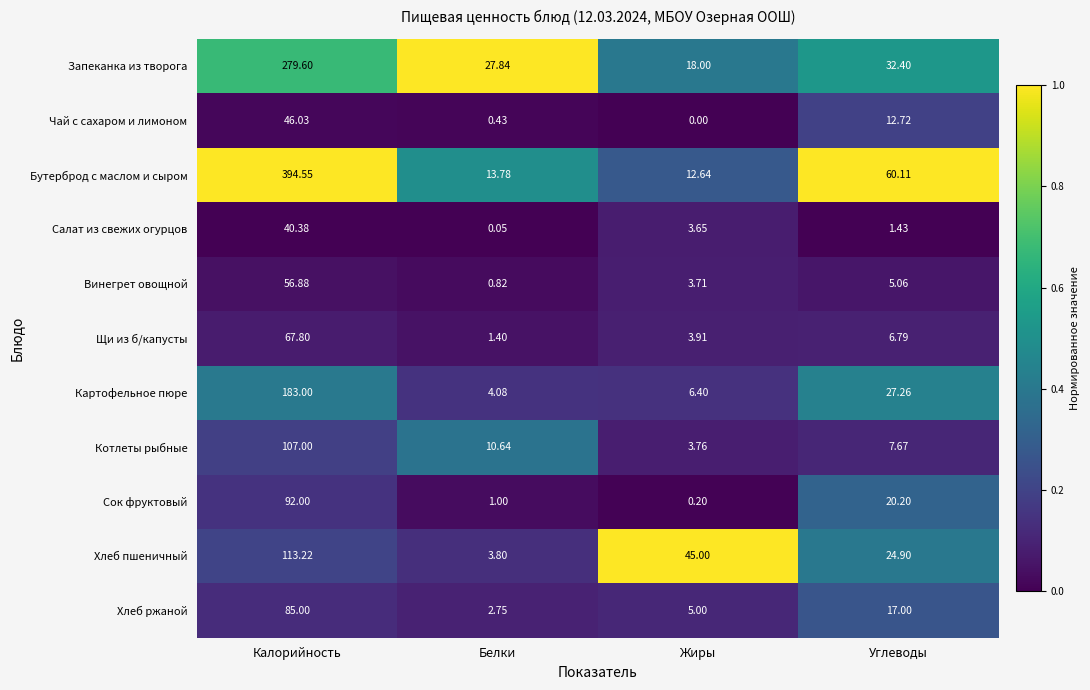

At which category does the chart reach its minimum across all series?

Жиры